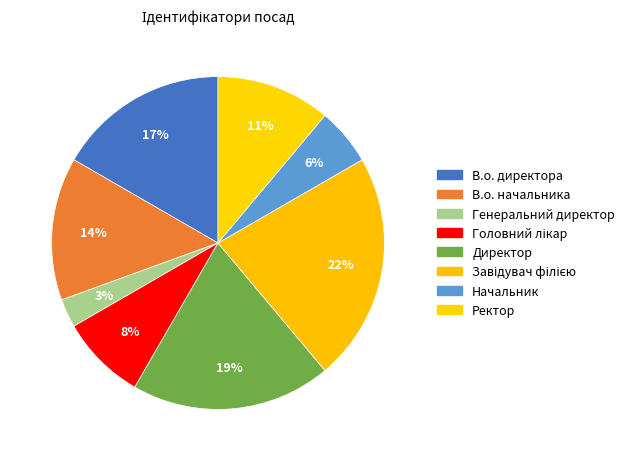

How many slices are in this pie chart?

8